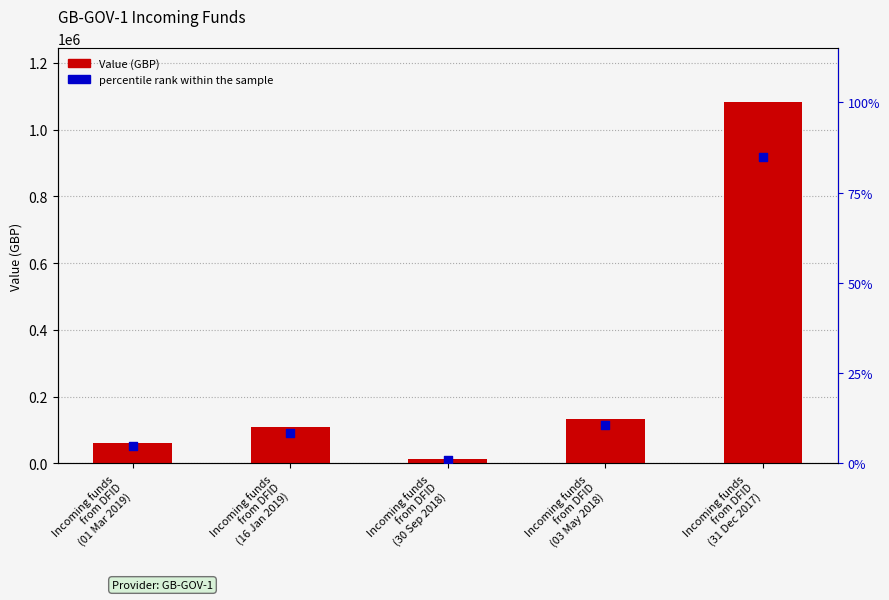

Which series has the largest Y range (max minus min)?

Value (GBP)